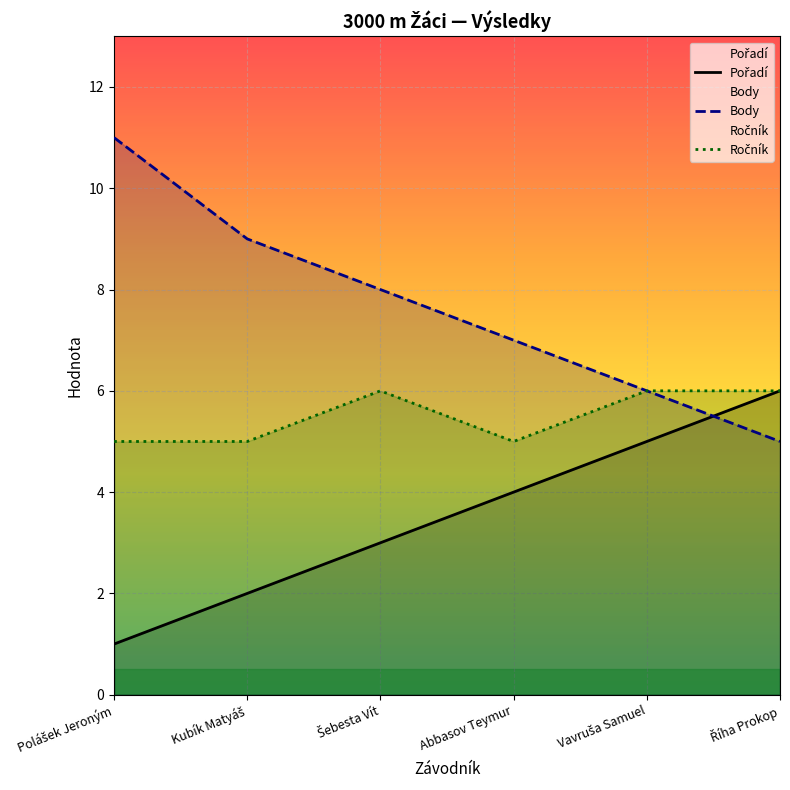

What is the spread (max minus min) of values at Šebesta Vít?

5